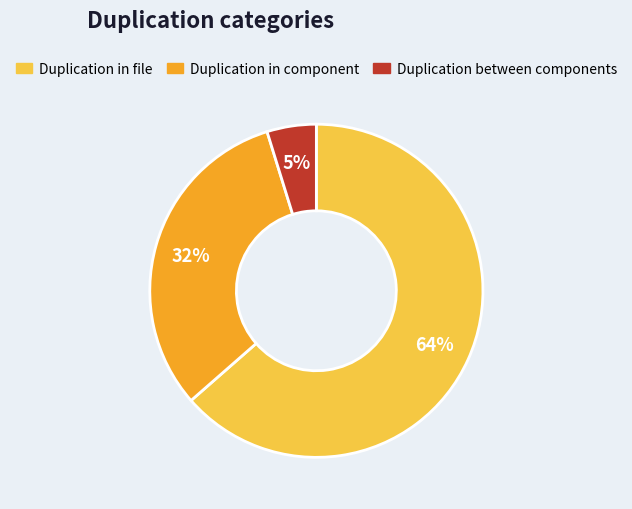

To the nearest percent, what is the average slice percentage?

33%